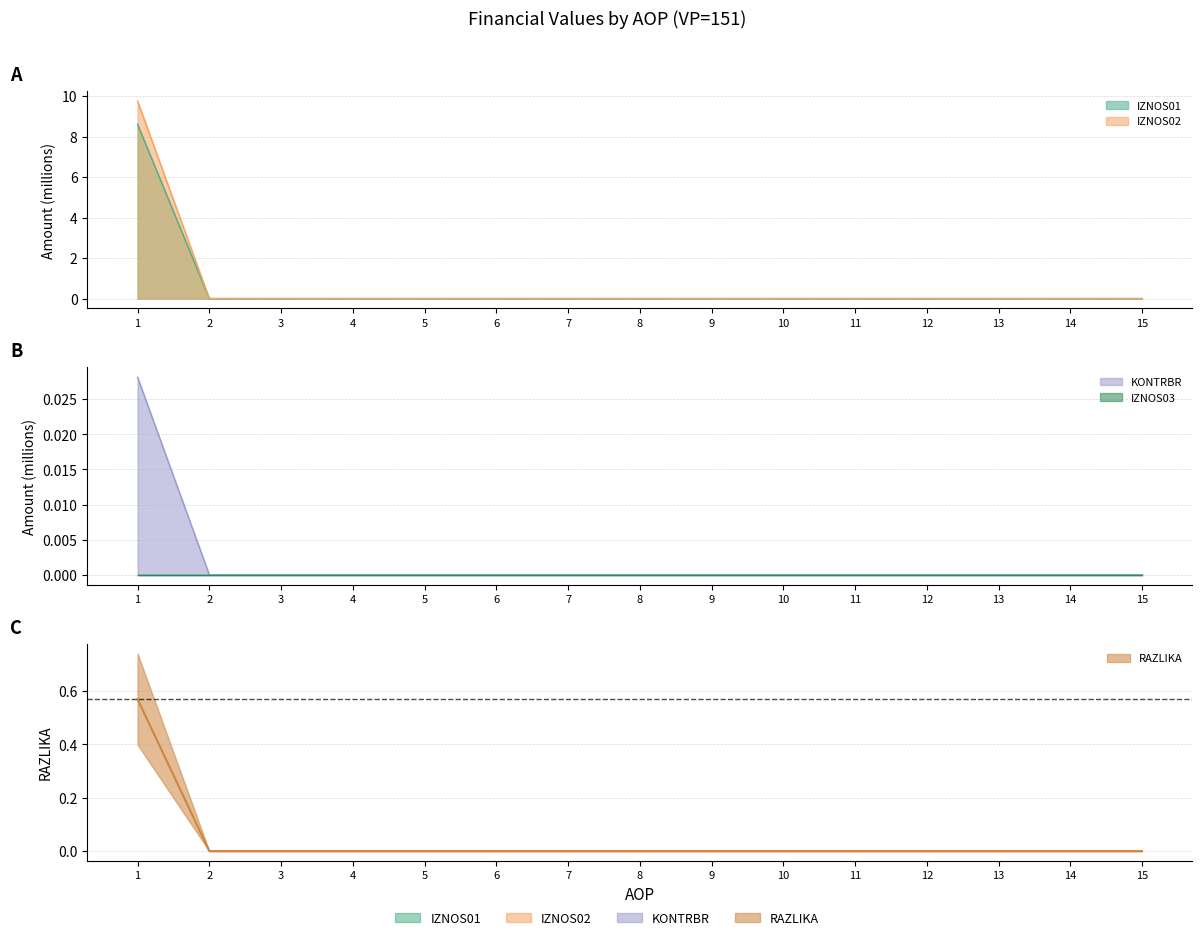

Which series has the largest range (max minus min)?

IZNOS02